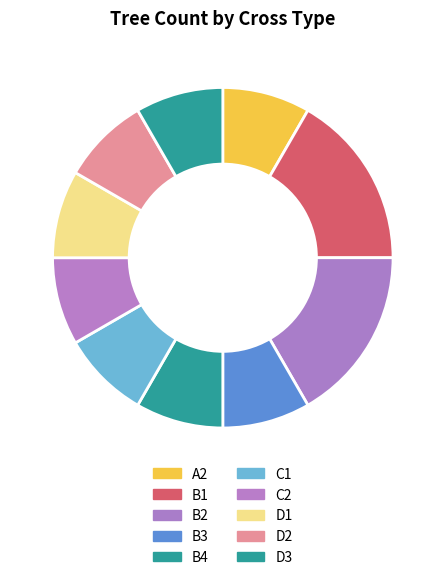

How many segments does this pie chart have?

10